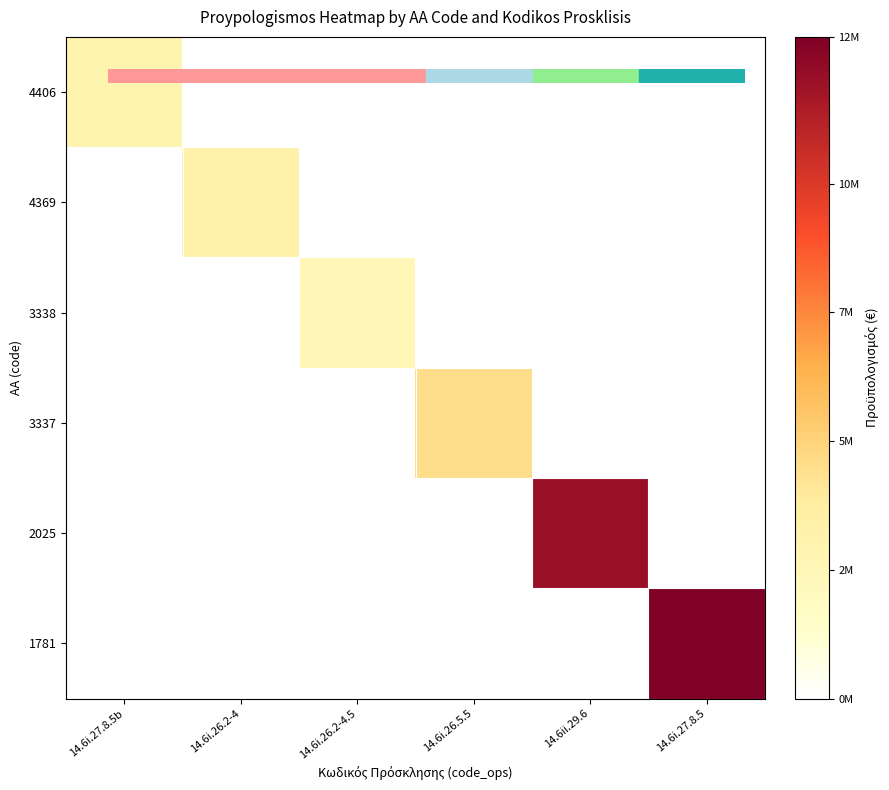

Reading left to right, transcribe all the data shown in this chart.

4406: 14.6i.27.8.5b=2906578	14.6i.26.2-4=0	14.6i.26.2-4.5=0	14.6i.26.5.5=0	14.6ii.29.6=0	14.6i.27.8.5=0
4369: 14.6i.27.8.5b=0	14.6i.26.2-4=3250000	14.6i.26.2-4.5=0	14.6i.26.5.5=0	14.6ii.29.6=0	14.6i.27.8.5=0
3338: 14.6i.27.8.5b=0	14.6i.26.2-4=0	14.6i.26.2-4.5=2500000	14.6i.26.5.5=0	14.6ii.29.6=0	14.6i.27.8.5=0
3337: 14.6i.27.8.5b=0	14.6i.26.2-4=0	14.6i.26.2-4.5=0	14.6i.26.5.5=4500000	14.6ii.29.6=0	14.6i.27.8.5=0
2025: 14.6i.27.8.5b=0	14.6i.26.2-4=0	14.6i.26.2-4.5=0	14.6i.26.5.5=0	14.6ii.29.6=12000000	14.6i.27.8.5=0
1781: 14.6i.27.8.5b=0	14.6i.26.2-4=0	14.6i.26.2-4.5=0	14.6i.26.5.5=0	14.6ii.29.6=0	14.6i.27.8.5=12850000